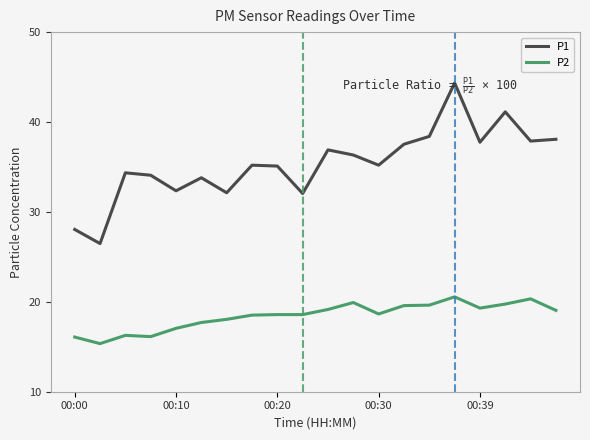

True or false: P1 has more than 0 interior local peaks.

True